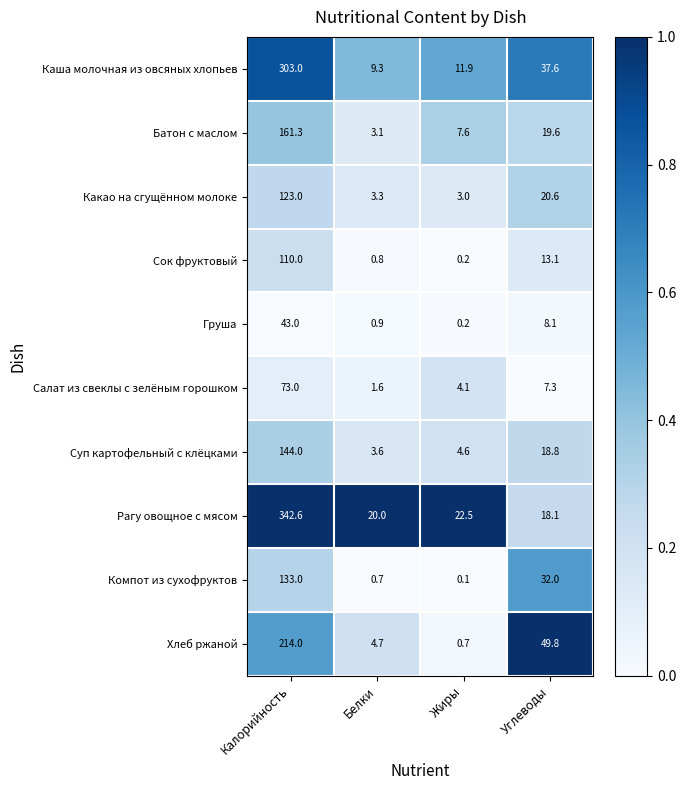

Between Калорийность and Углеводы, which series saw the biggest shift?

Рагу овощное с мясом